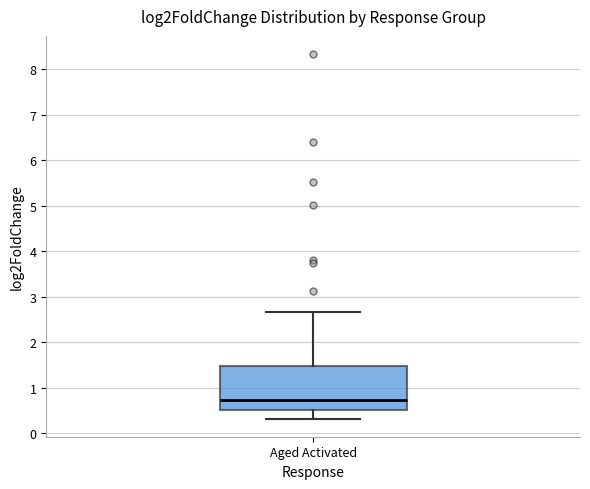

Where is the upper edge of the box for Aged Activated on the y-axis? The values are not printed on the chart, so give them approximately, as read against the axis.

1.5